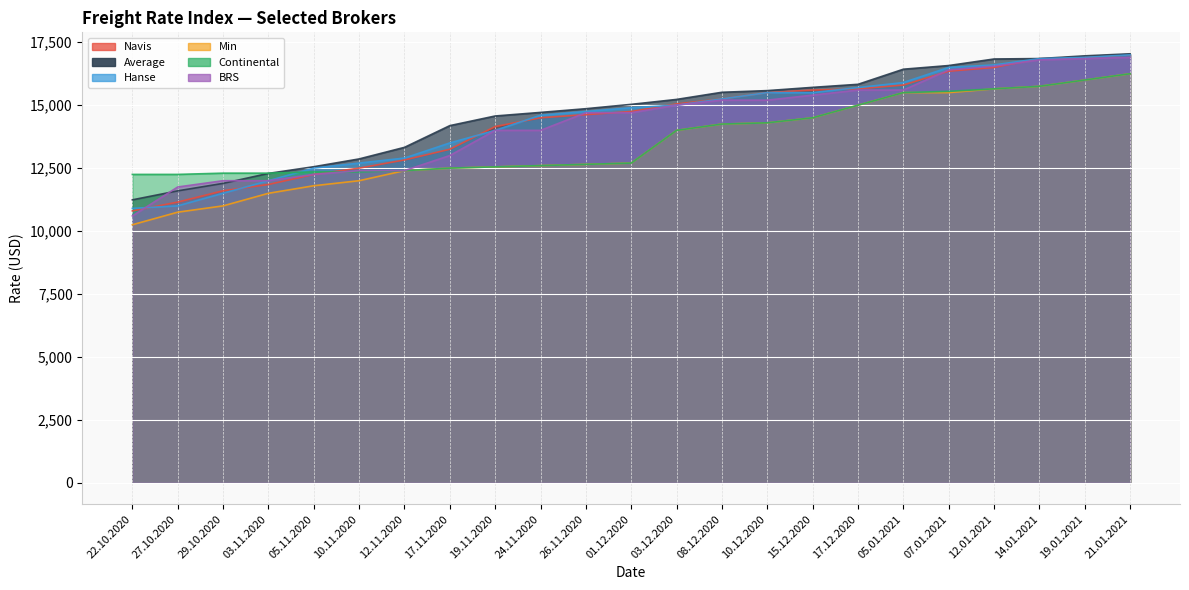

True or false: Min has more than 2 points higher than both neighbors.

False